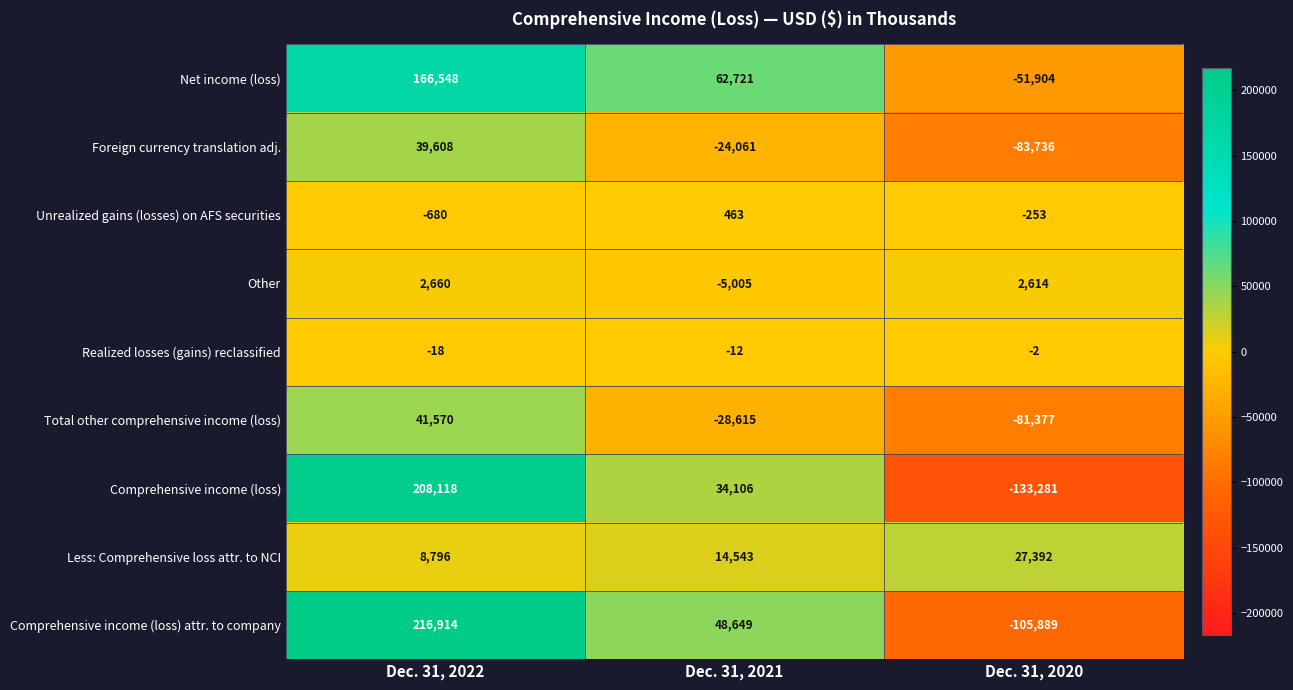

The Comprehensive income (loss) attr. to company series shows 216914 at Dec. 31, 2022. True or false?

True